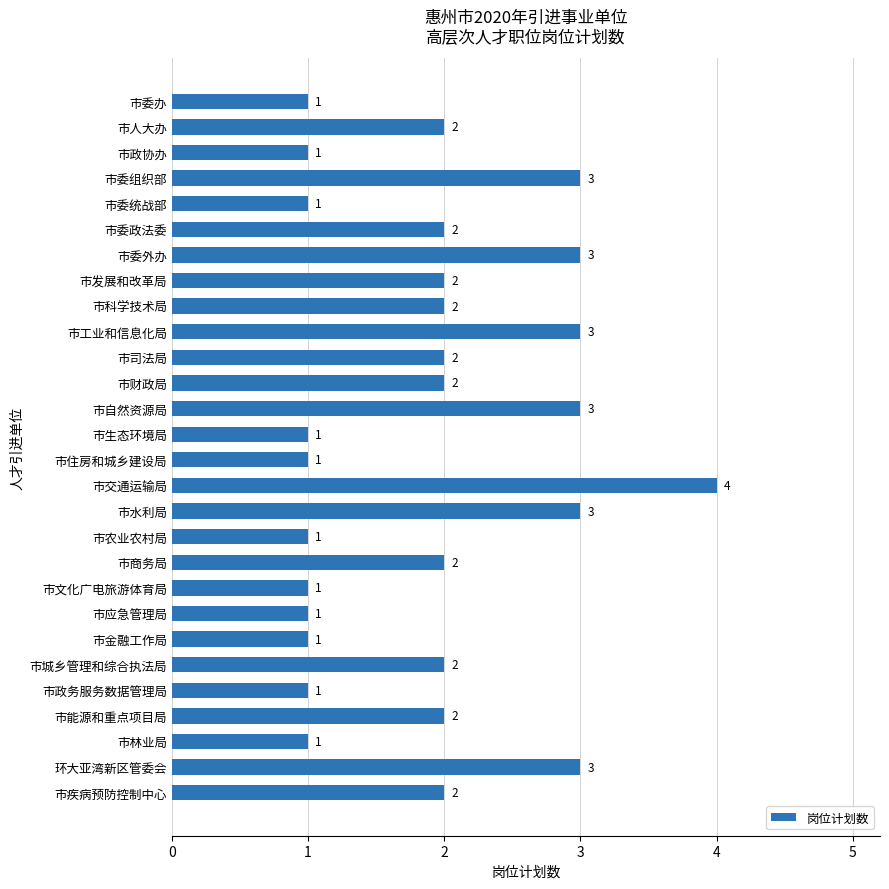

What position from the bottom is 市城乡管理和综合执法局?

6